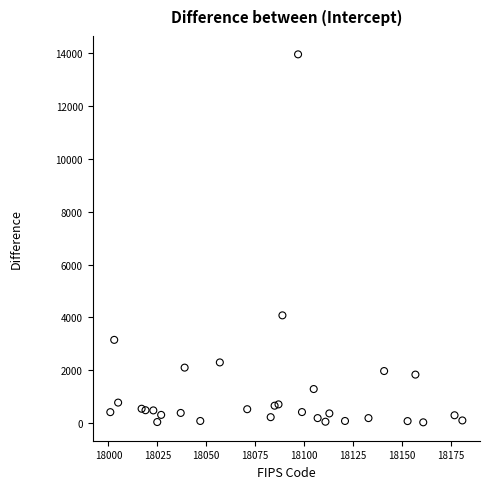

What Y value in the scatter plot is closest to 6992?

4079